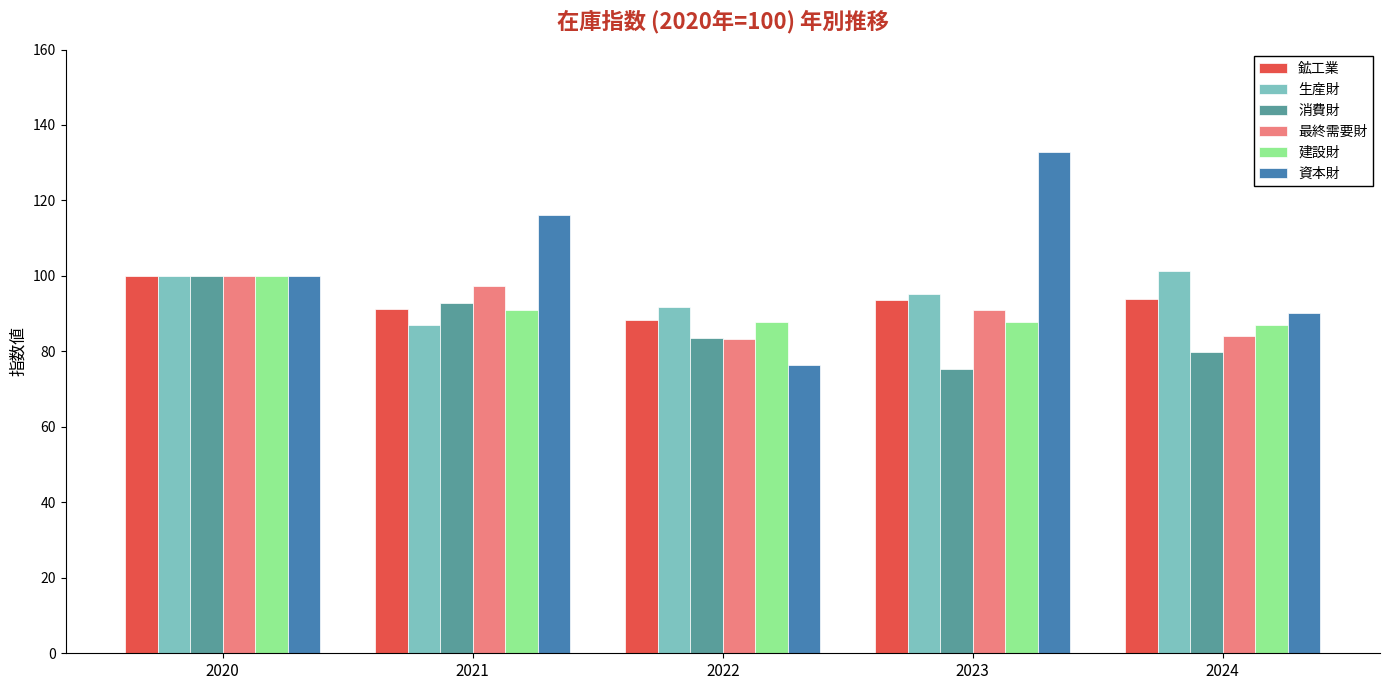

Is the value of 資本財 at 2024 greater than the value of 鉱工業 at 2024?

No